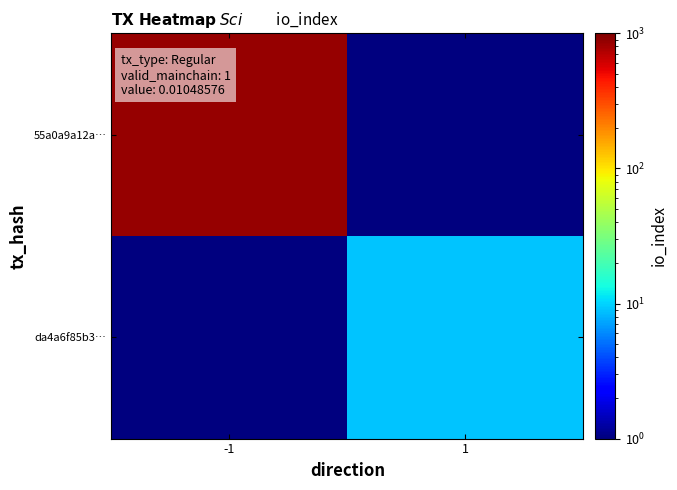

Rank the series at -1 from lowest to highest value.

da4a6f85b3…, 55a0a9a12a…